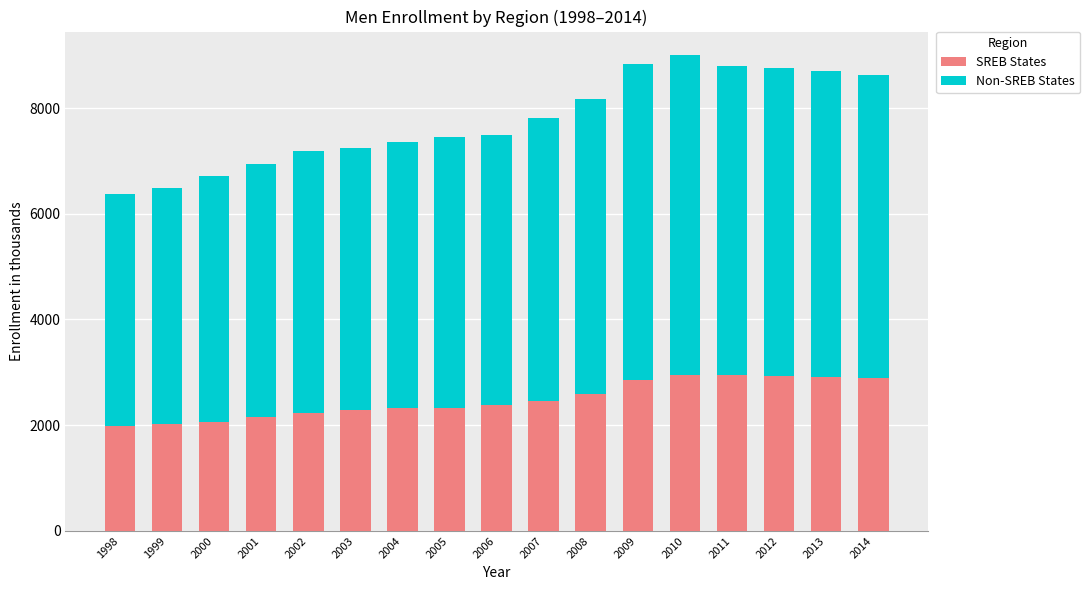

At which label does SREB States first exceed 2379?

2006